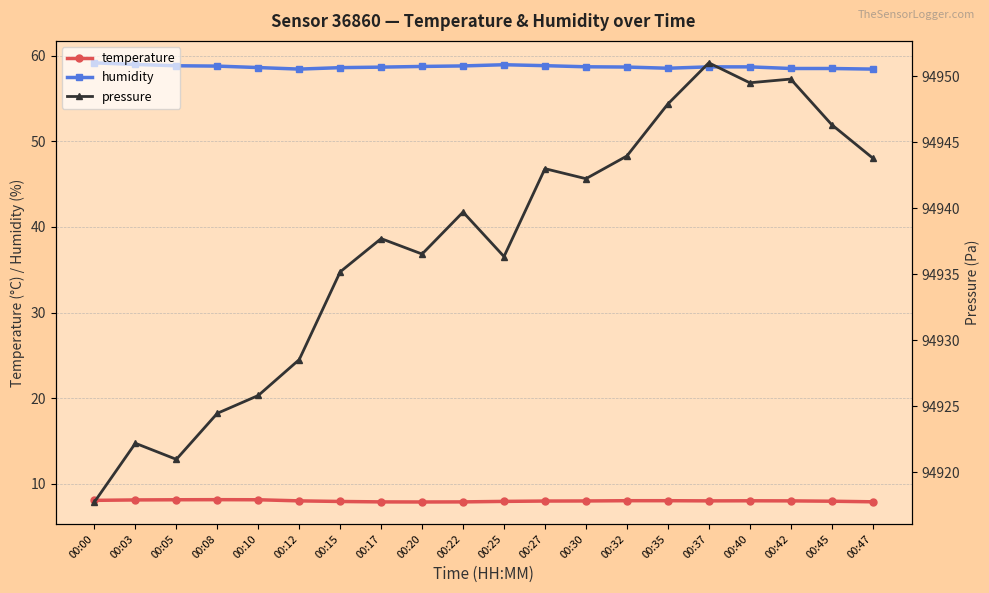

Is it true that pressure equals 143377.7 at 00:03?

False